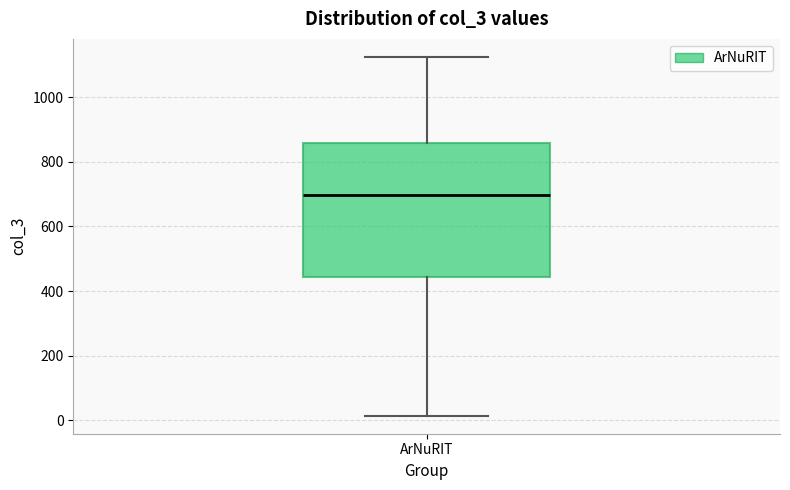

Transcribe this box plot: give where the median line is, the range the box spans, and where the two whiskers end, as read against the y-axis. The values are not printed on the chart, so give them approximately, as read against the axis.

median 700, box 440 to 860, whiskers 20 to 1120